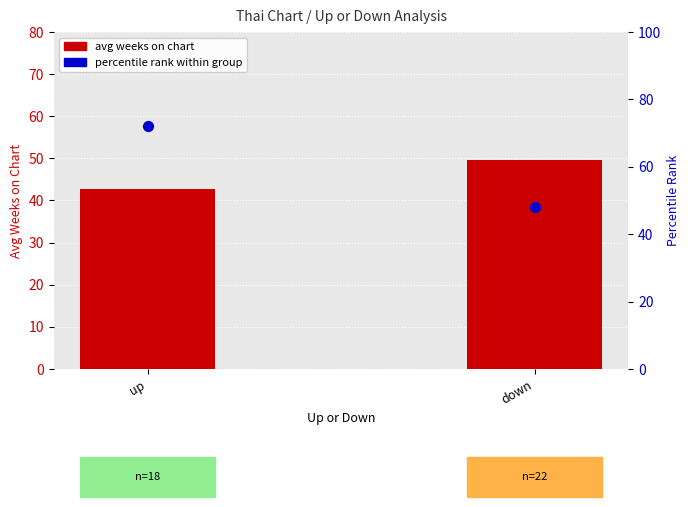

Which series reaches the minimum Y coordinate?

avg weeks on chart